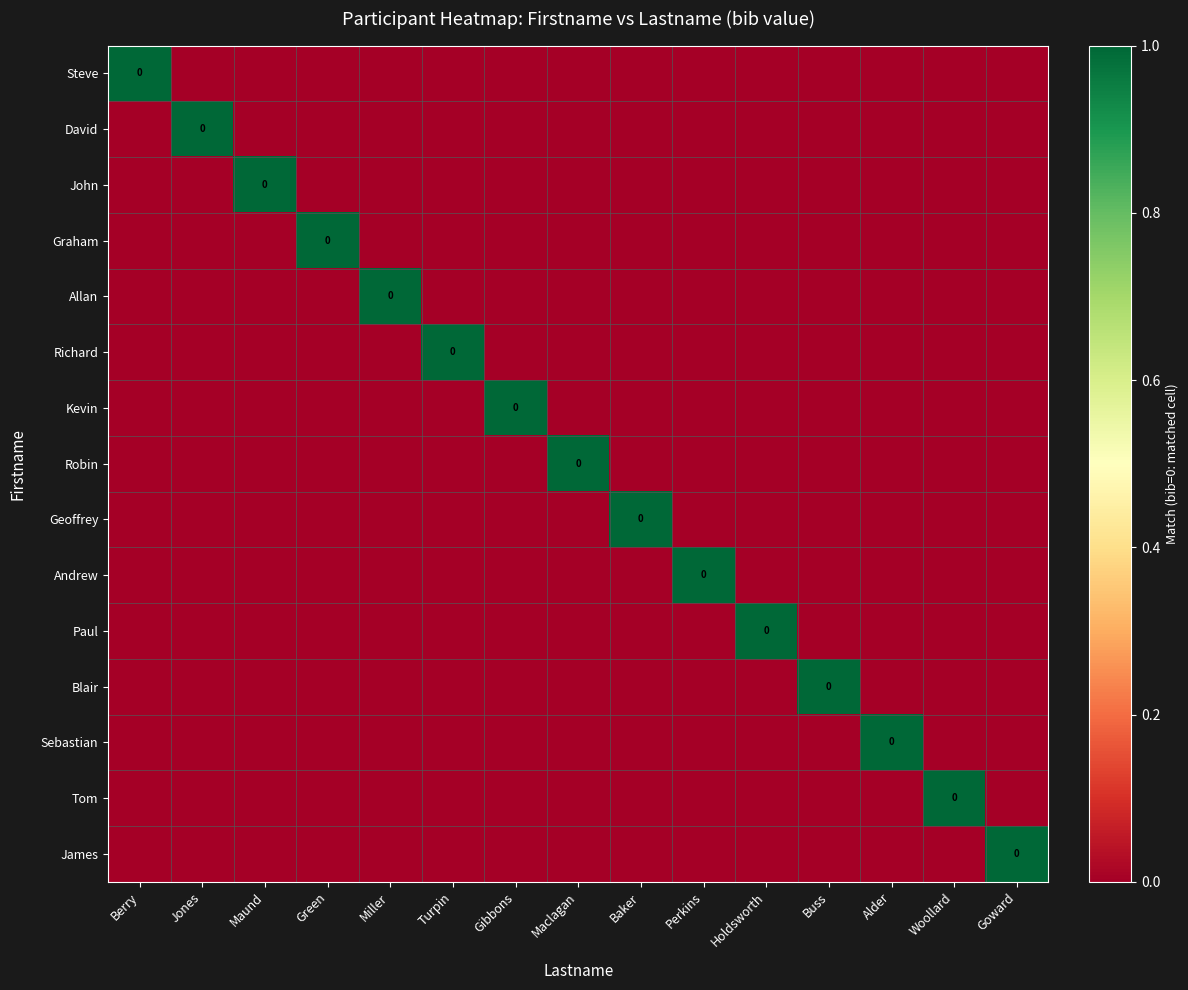

Is it true that David equals 0 at Miller?

True